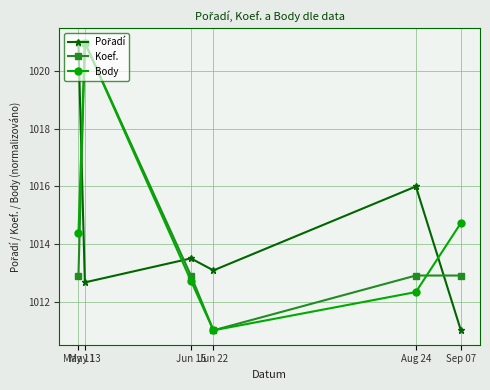

What is the minimum value for Koef.?

1011.0